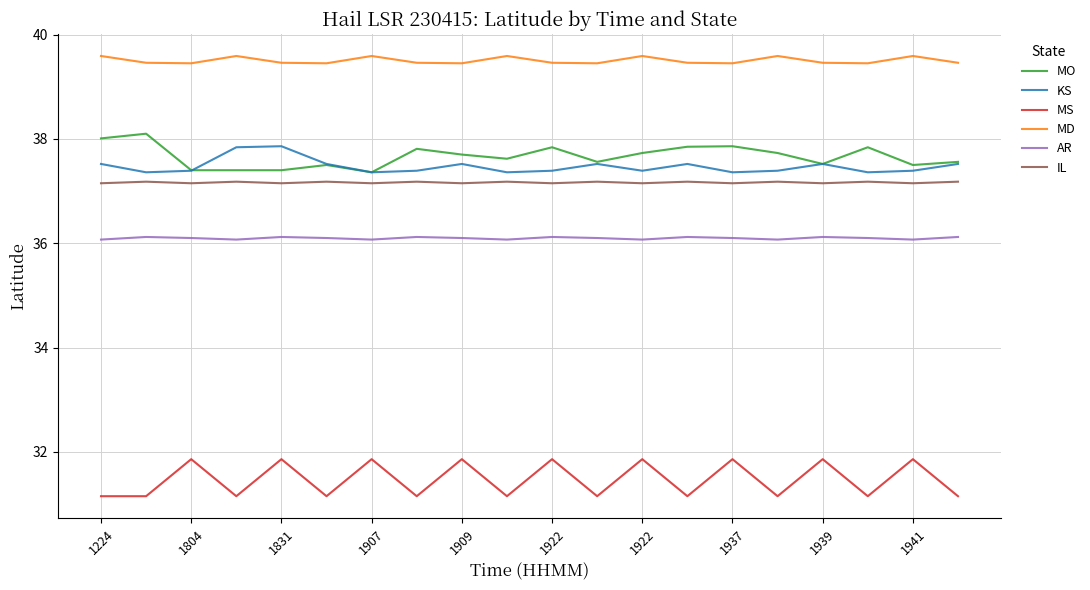

What is the maximum value shown in the chart?

39.6